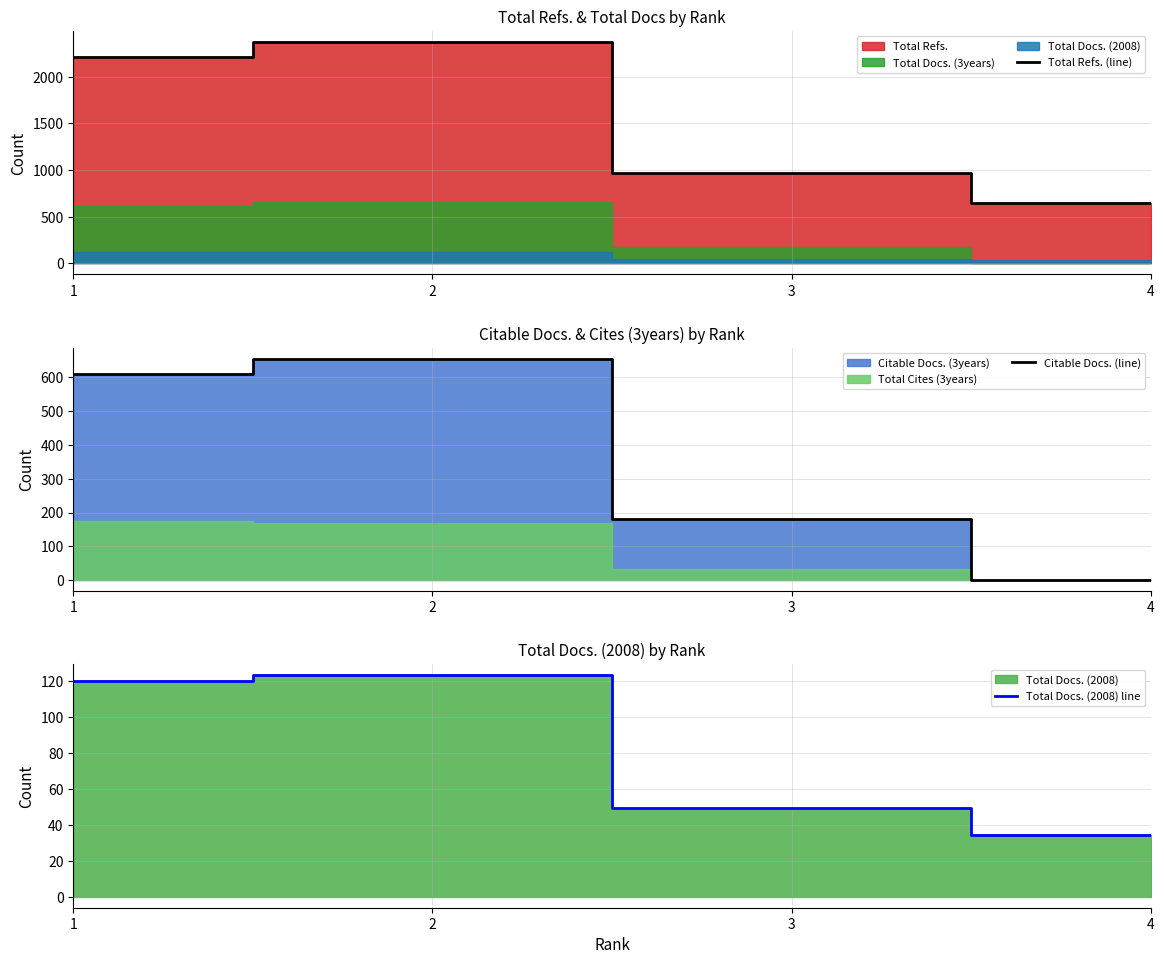

List the labels in order of Total Refs. (line) value, largest first.

2, 1, 3, 4